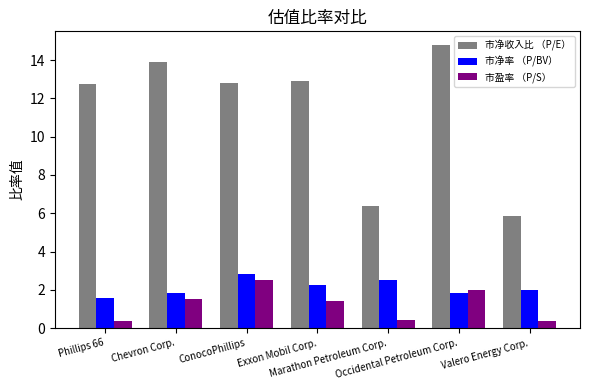

Which series has the widest spread of values?

市净收入比 （P/E）